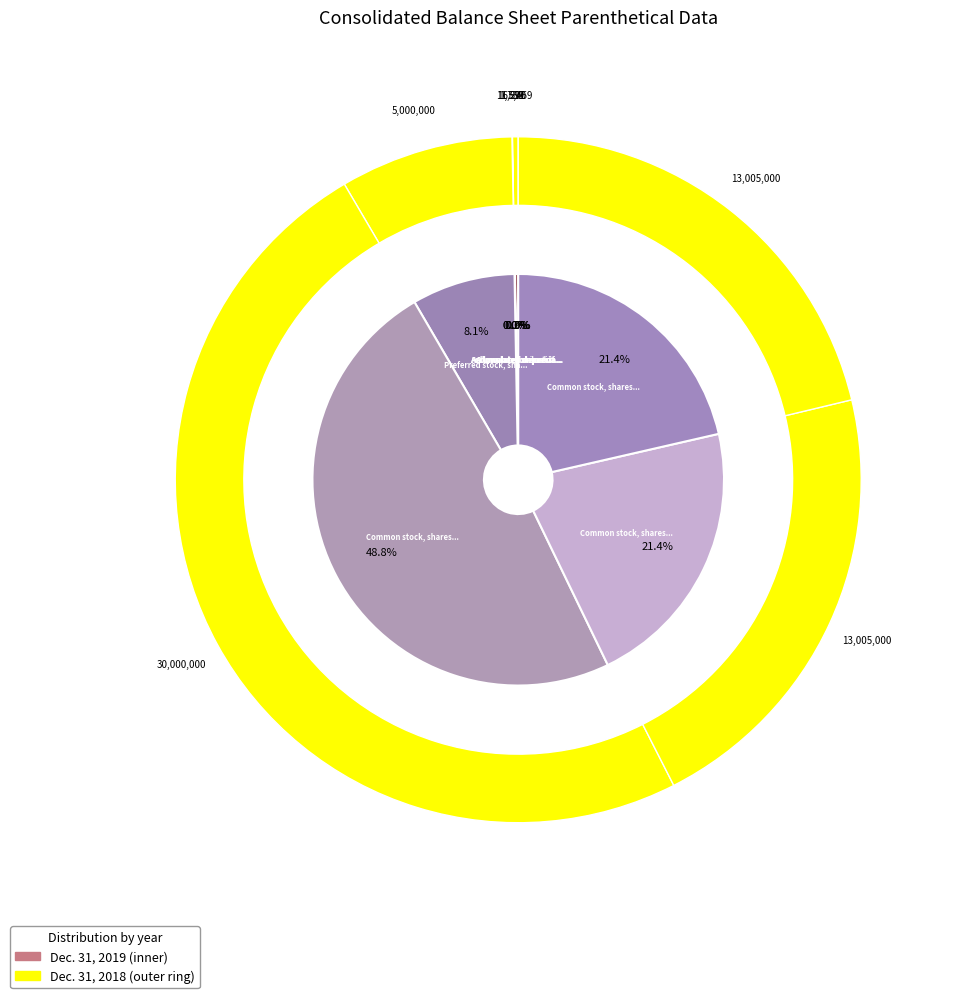

Is there a majority slice in this chart?

No